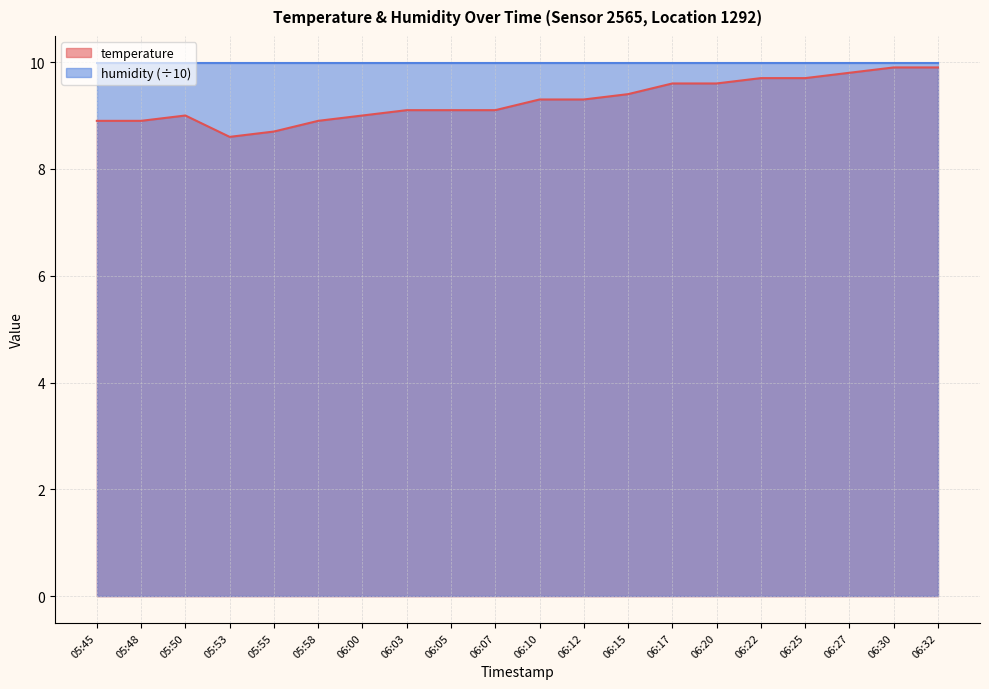

Does the chart have visible grid lines?

Yes